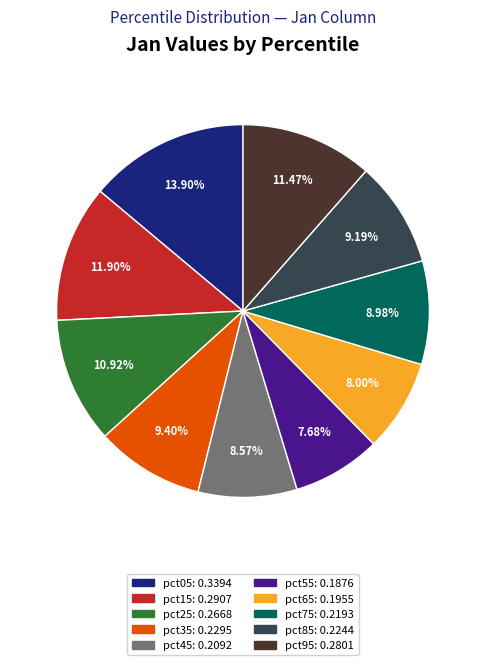

Is it true that pct55 is 8% of the pie?

True